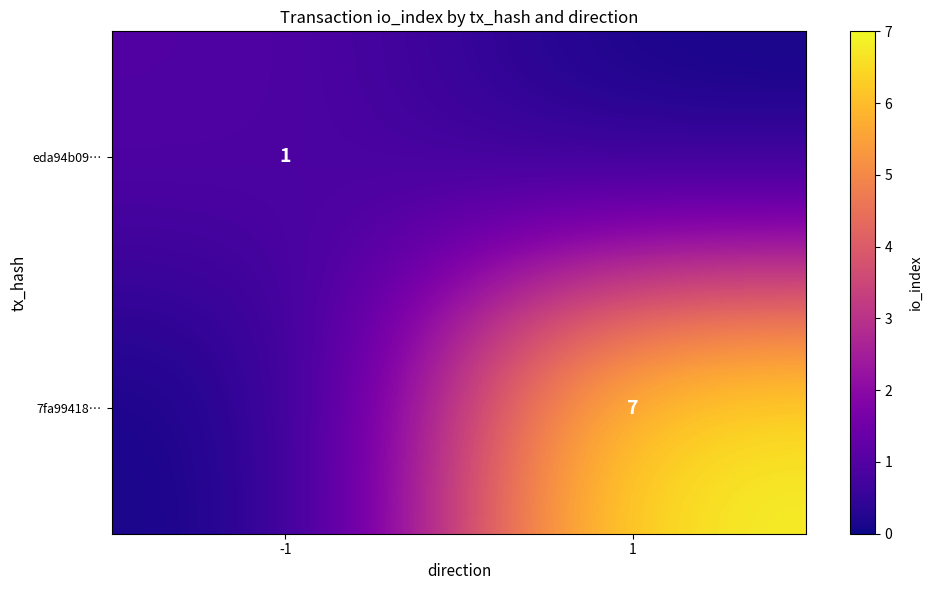

Is the value of 7fa99418… at 1 greater than the value of eda94b09… at -1?

Yes